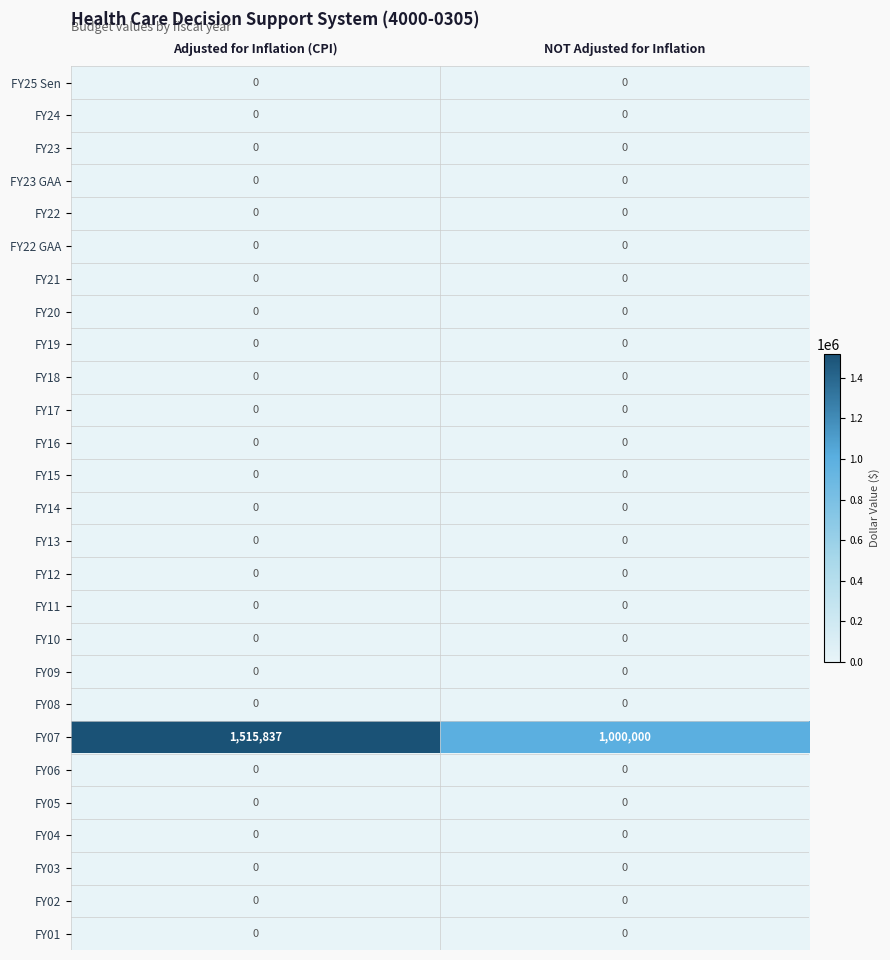

What is the spread (max minus min) of values at NOT Adjusted for Inflation?

1000000